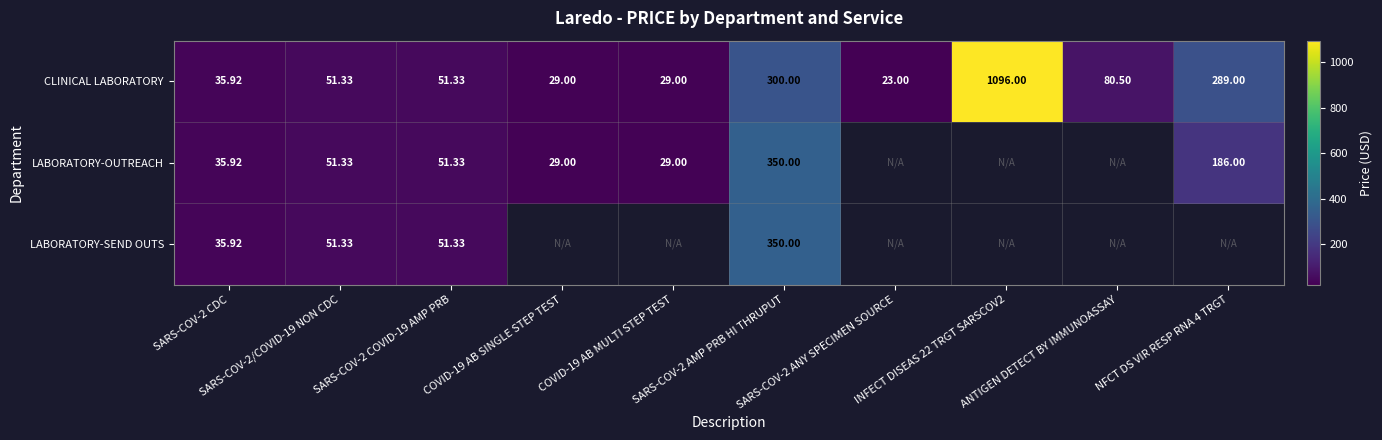

Where is LABORATORY-OUTREACH nearest to the value 189?

NFCT DS VIR RESP RNA 4 TRGT